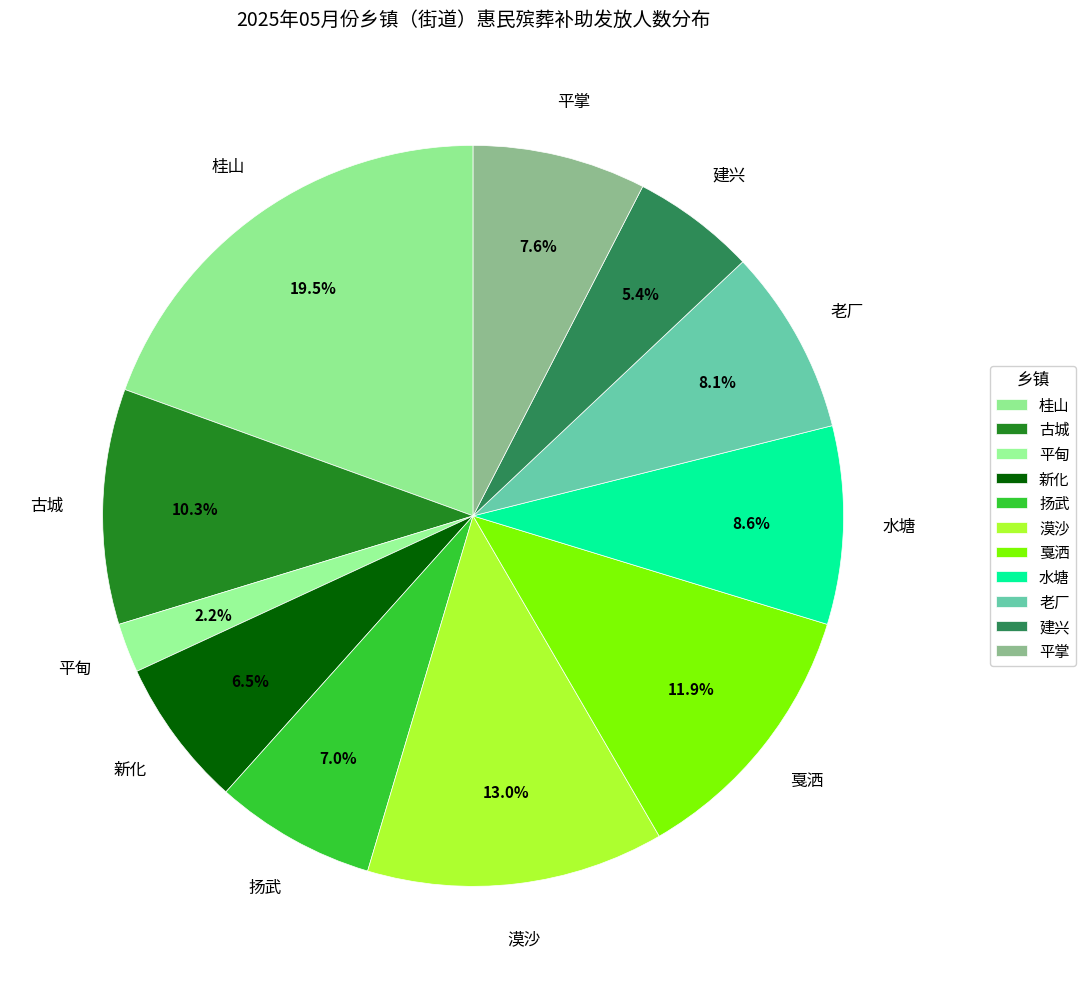

How many slices are in this pie chart?

11